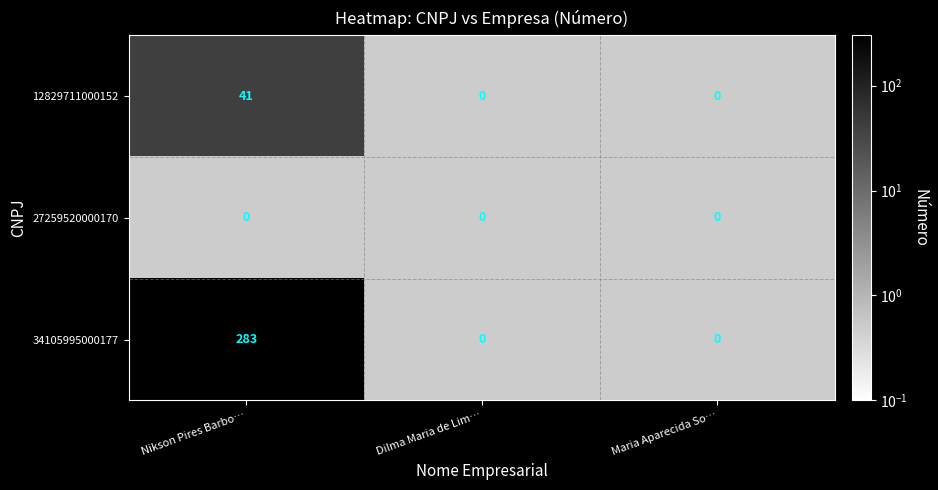

How many 12829711000152 values are between 0 and 41?

3